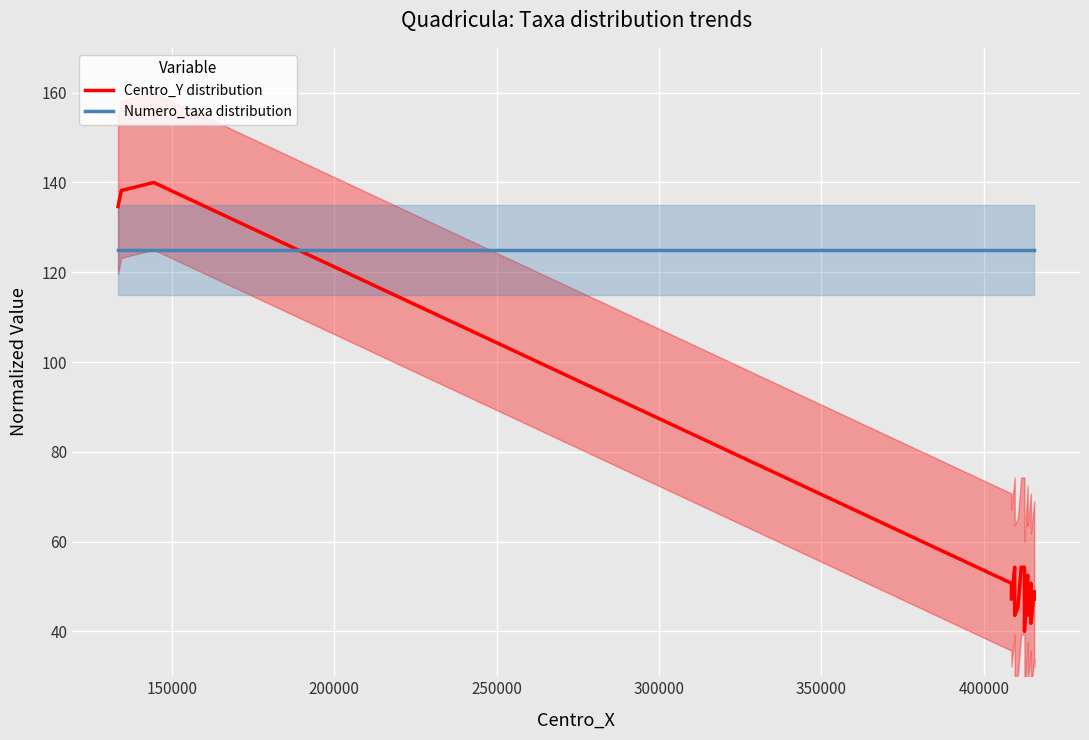

True or false: Numero_taxa distribution and Centro_Y distribution intersect in this chart.

True